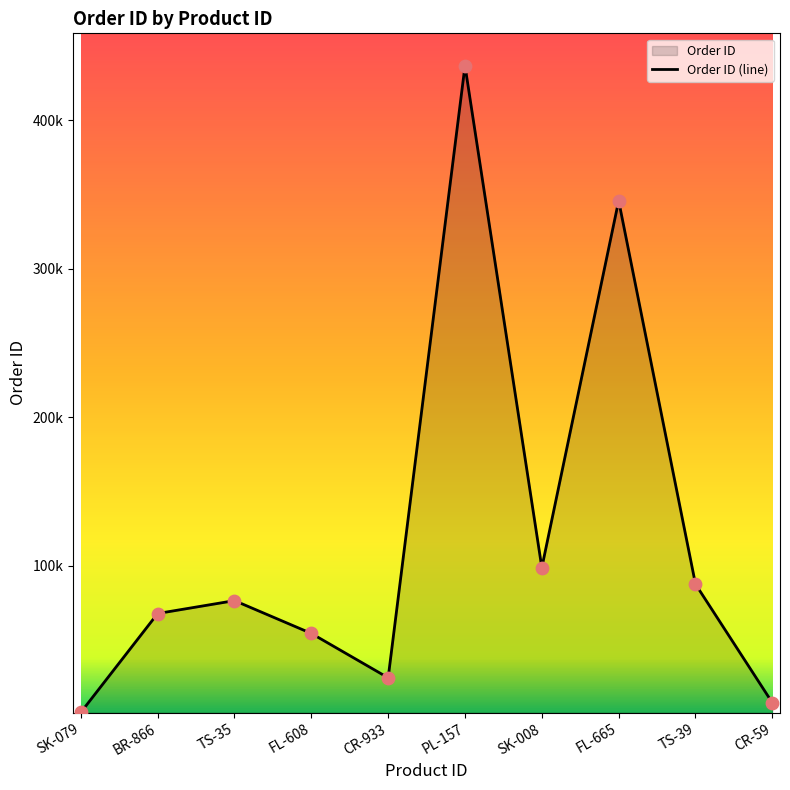

What is the ratio of the value at CR-933 to the value at TS-35?

0.3